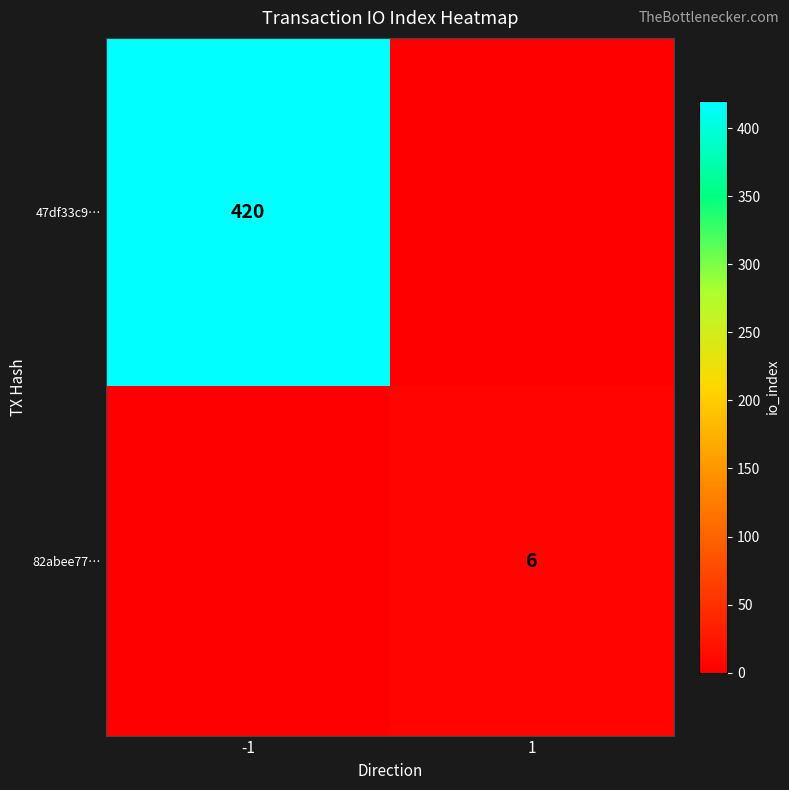

True or false: 47df33c9… has a value of 289 at -1.

False